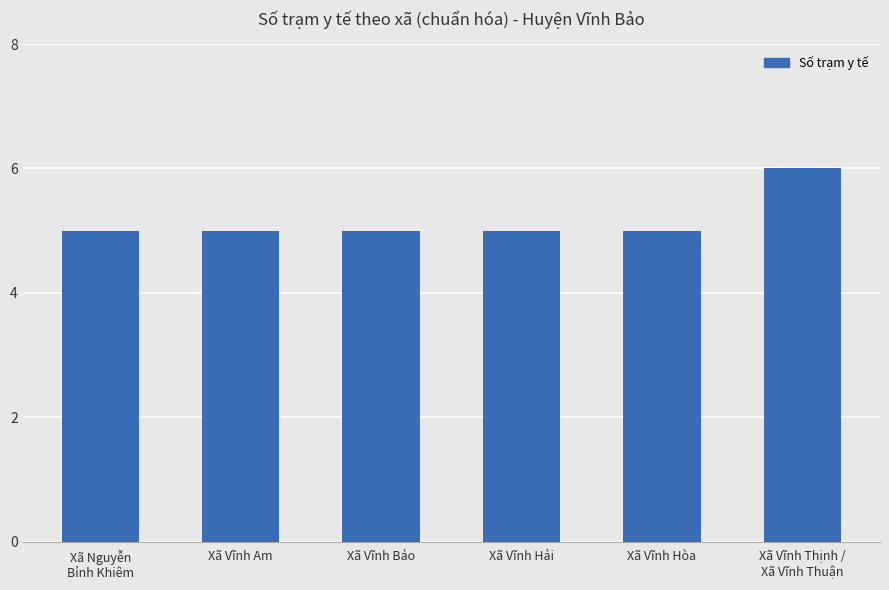

True or false: the data shows 5 at Xã Vĩnh Hòa.

True